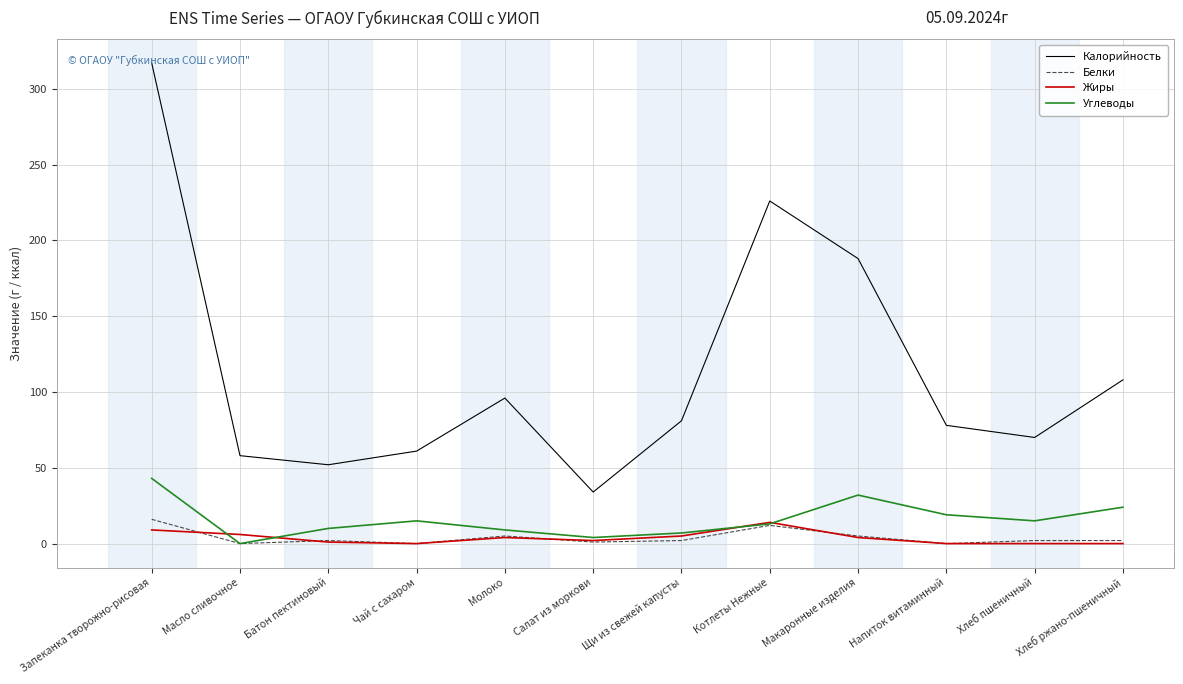

At which label is Калорийность closest to 175?

Макаронные изделия